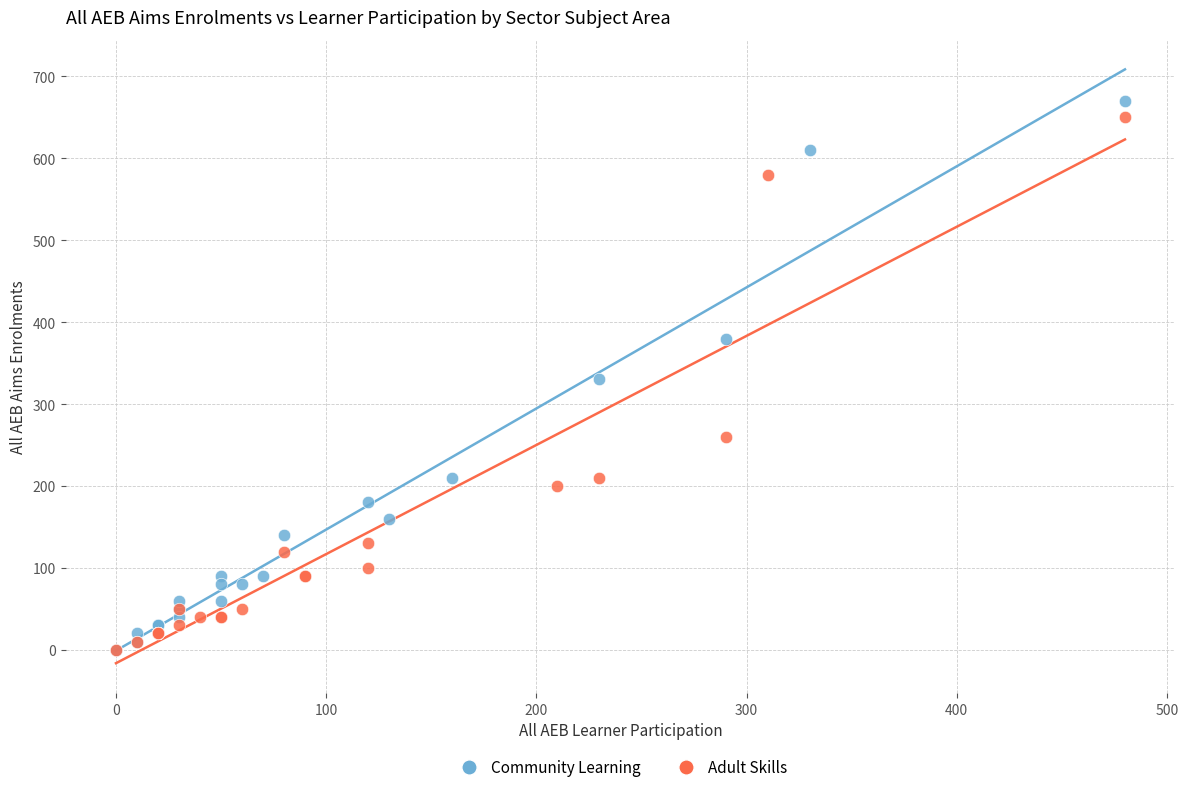

Which series has the widest spread of Y values?

Community Learning